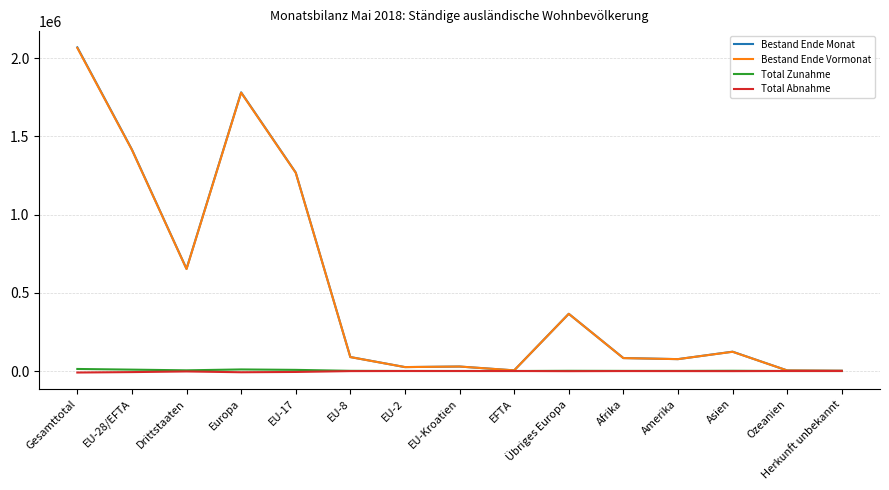

Between which two adjacent categories do Bestand Ende Vormonat and Bestand Ende Monat first intersect?

EU-Kroatien and EFTA